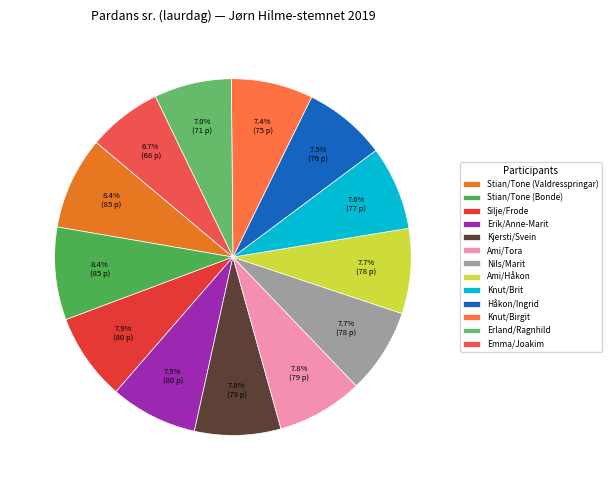

Which has a higher value, Håkon/Ingrid or Ami/Tora?

Ami/Tora